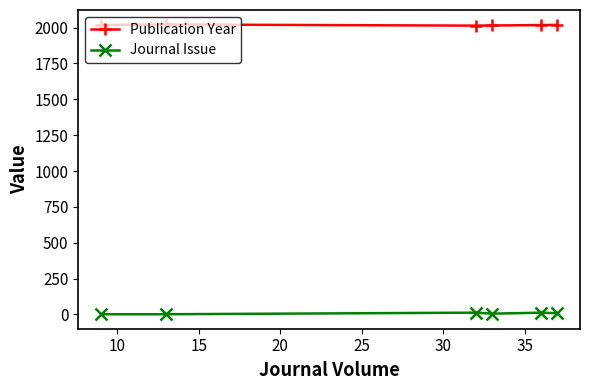

List the series in order of their overall mean, highest first.

Publication Year, Journal Issue